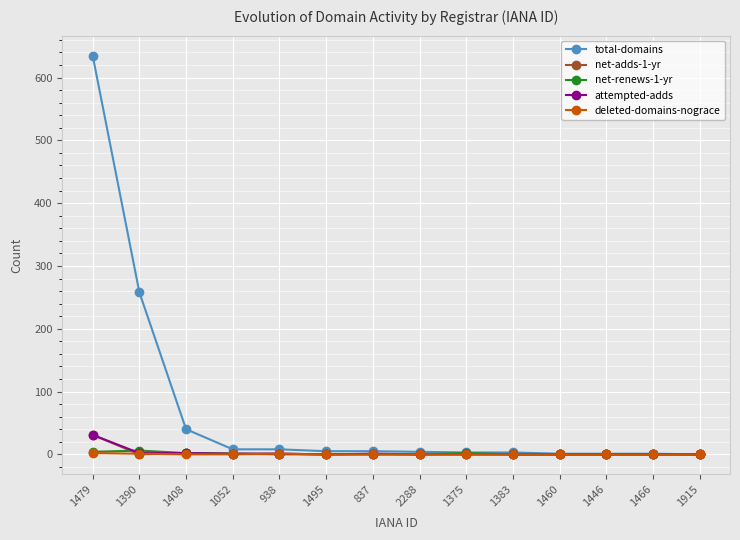

In deleted-domains-nograce, how many points are higher than both neighbors (excluding endpoints)?

1